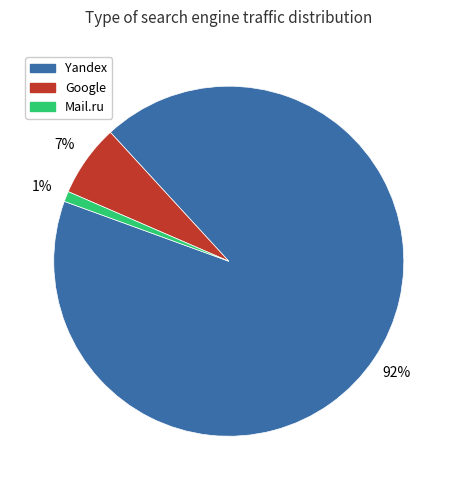

Rank the categories by value from lowest to highest.

Mail.ru, Google, Yandex